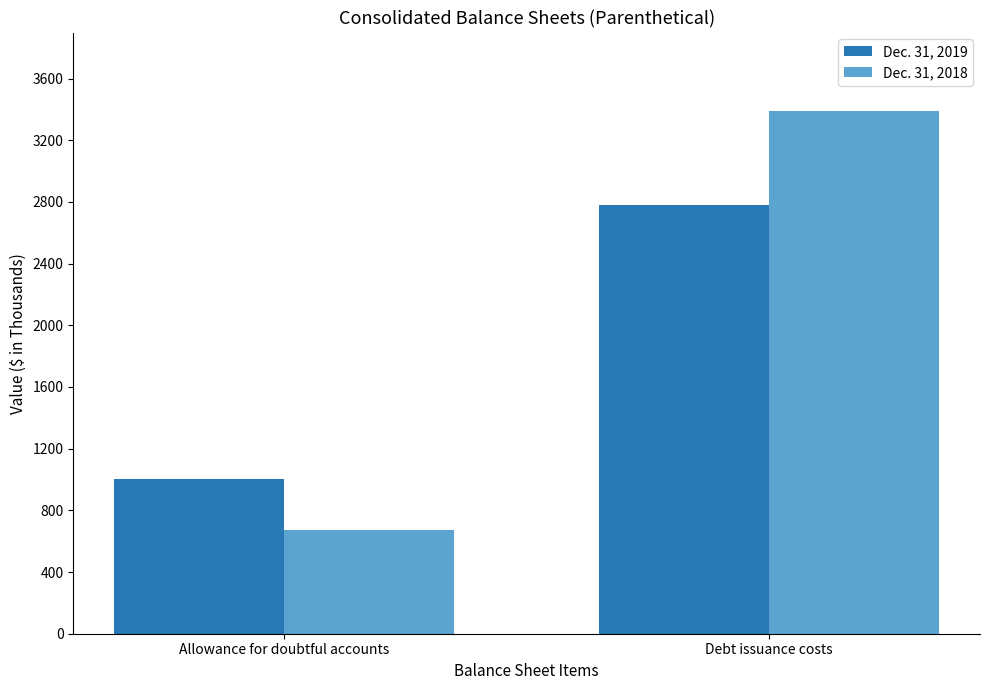

Which series has the largest range (max minus min)?

Dec. 31, 2018